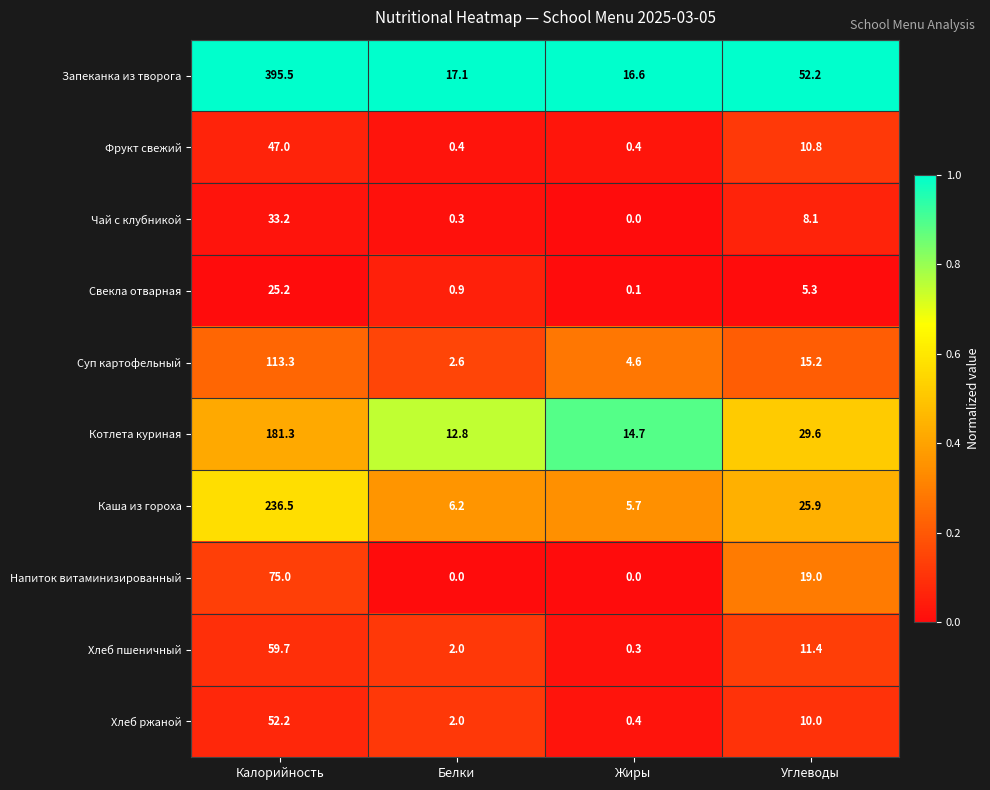

What is the difference between the second highest and minimum values in the Чай с клубникой series?

8.1